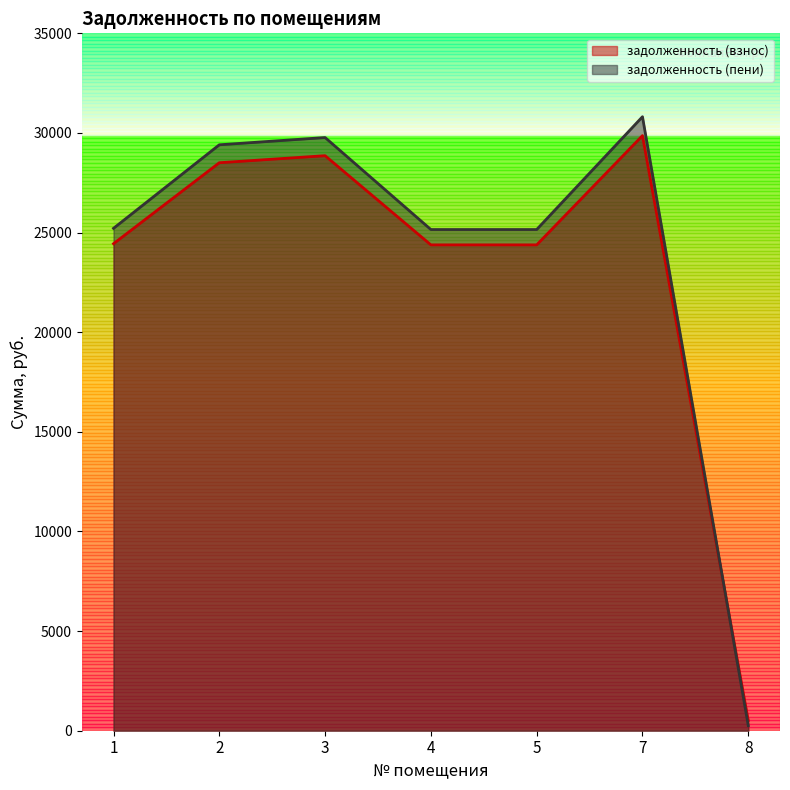

Between which two adjacent categories do задолженность (пени) and задолженность (взнос) first intersect?

7 and 8